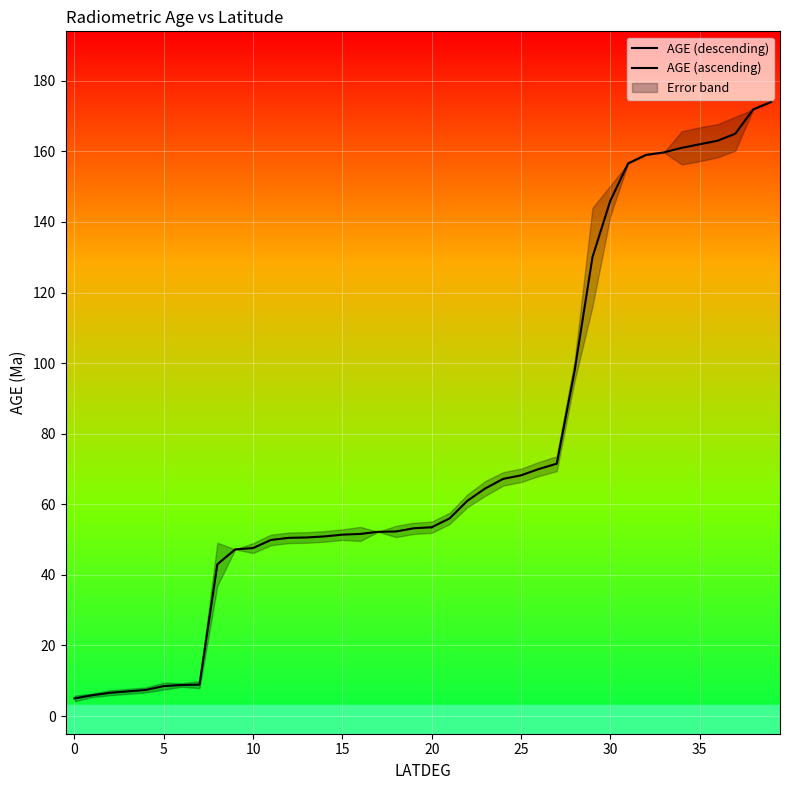

Rank the series by their maximum value, from highest to lowest.

AGE, ERROR